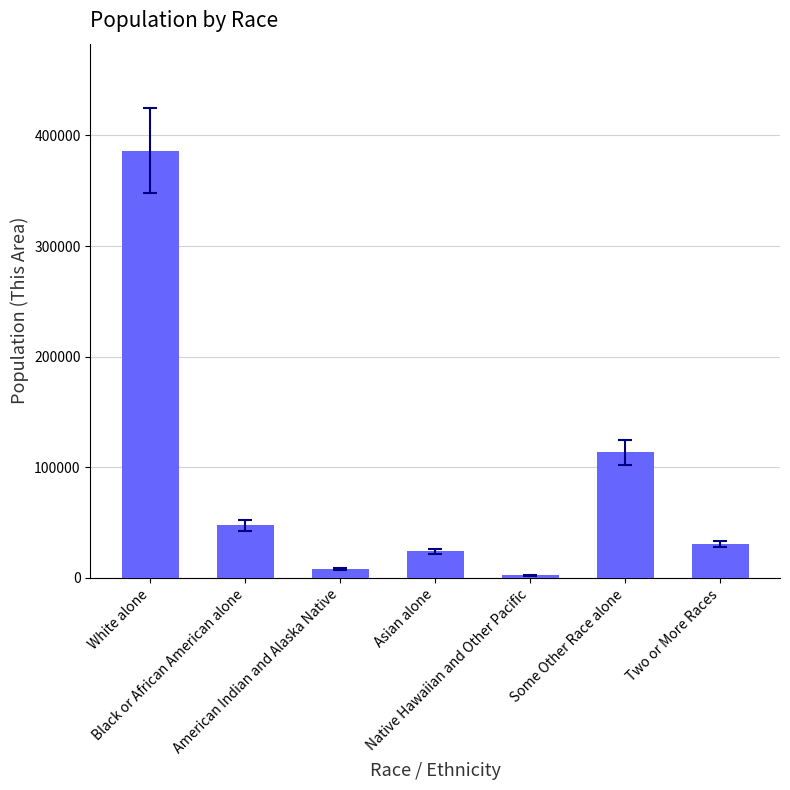

What is the label of the 1st bar from the left?

White alone